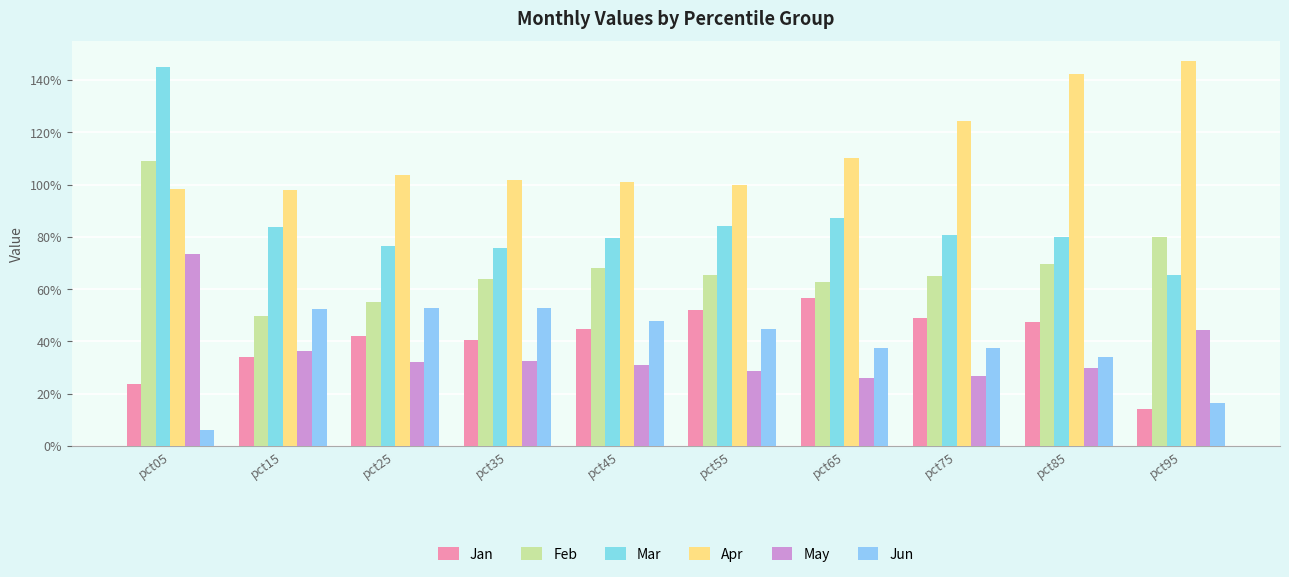

Is the value of May at pct85 greater than the value of Apr at pct45?

No